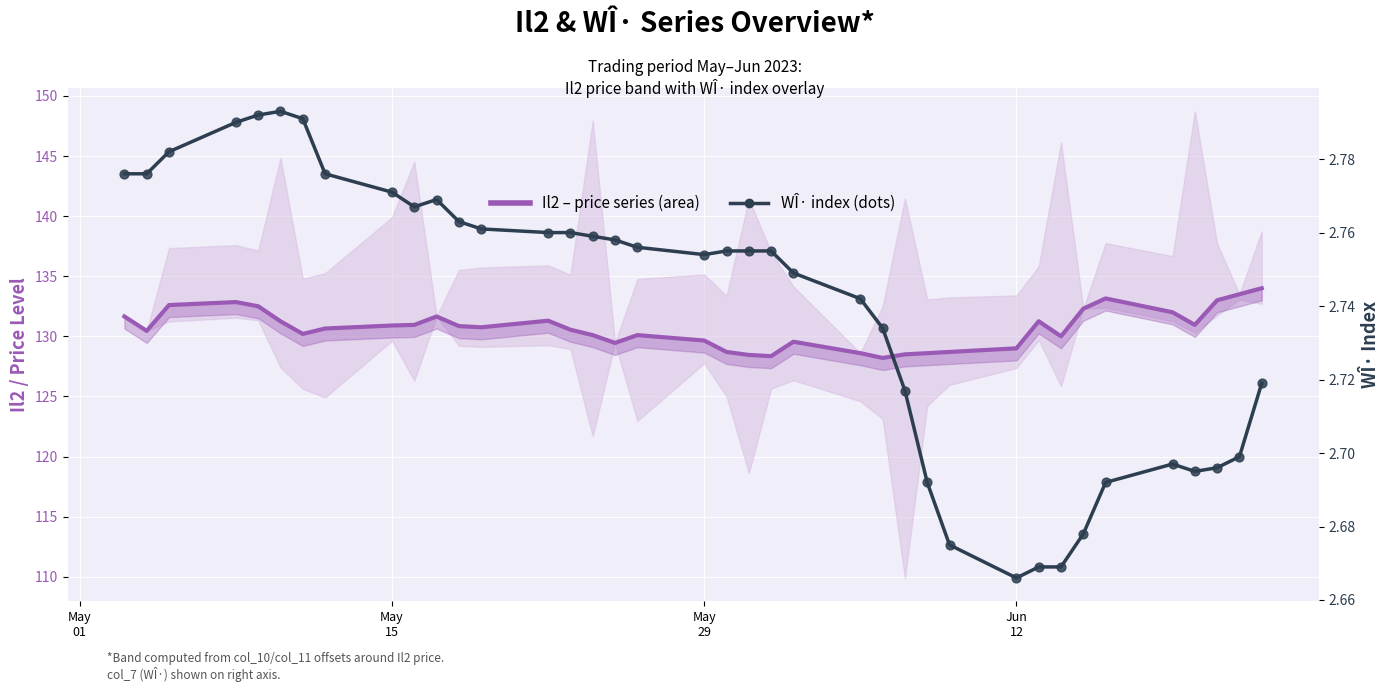

What are all the series names shown in the legend?

Il2 (price series), col_7 (WÎ·)